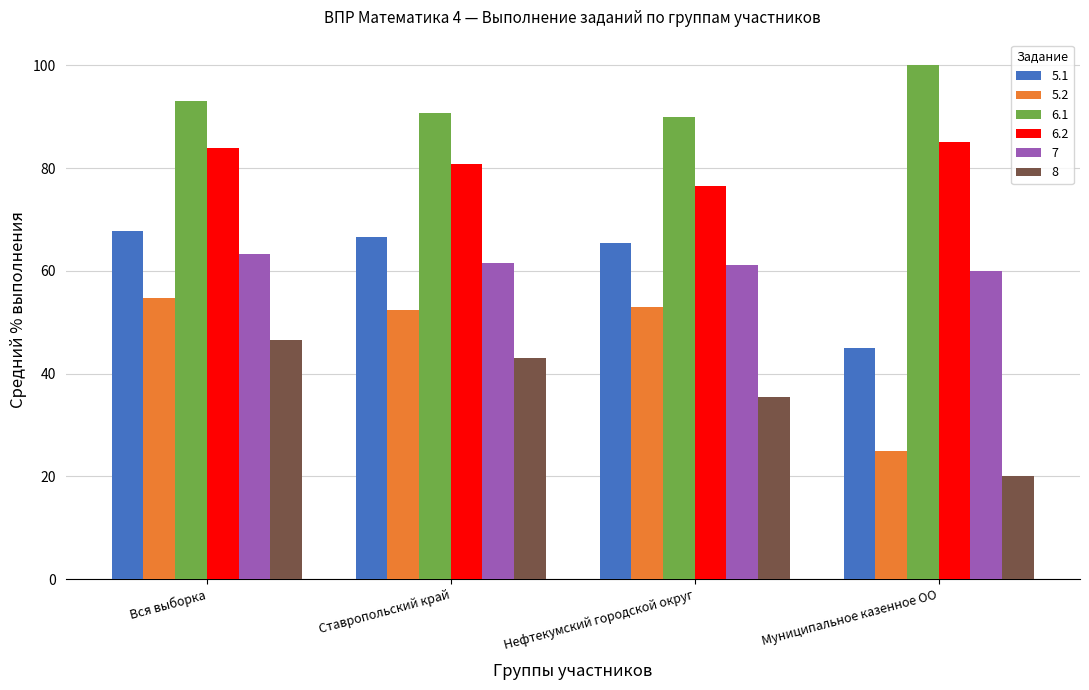

Where is 8 nearest to the value 33?

Нефтекумский городской округ